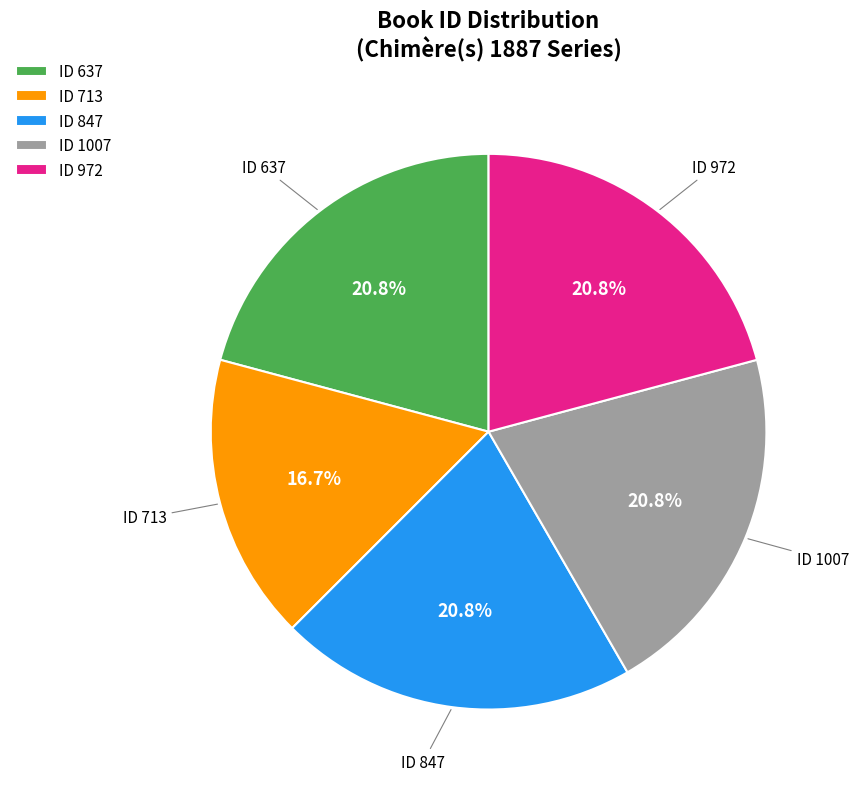

Between ID 637 and ID 713, which is larger?

ID 637